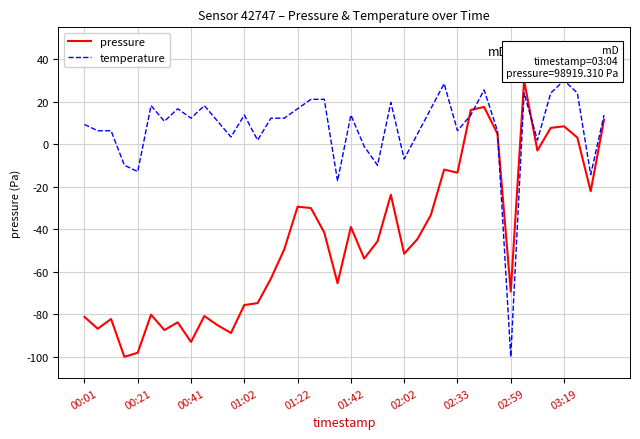

List the series in order of their overall mean, highest first.

temperature, pressure